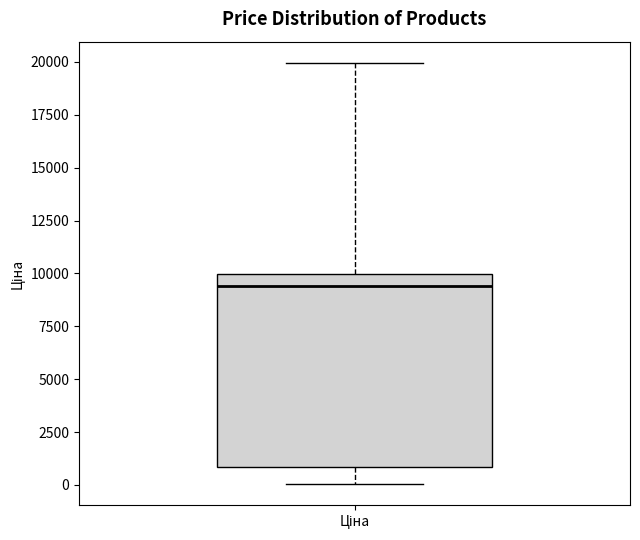

Where is the lower edge of the box for Ціна on the y-axis? The values are not printed on the chart, so give them approximately, as read against the axis.

1000